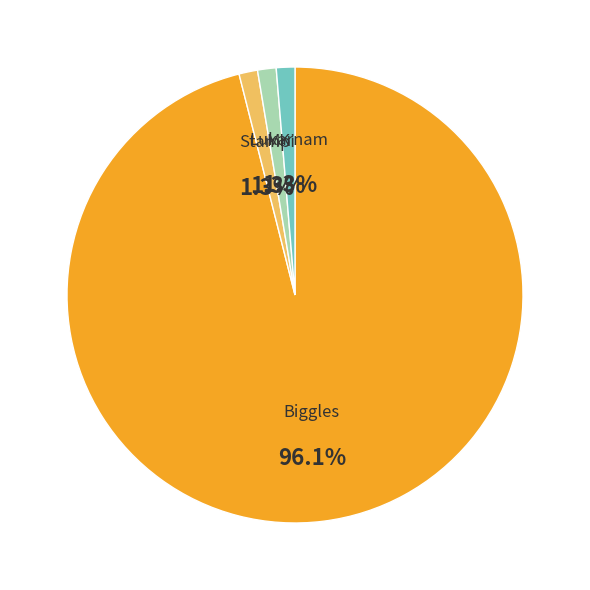

What is the change in value from Biggles to Stampi?

-72